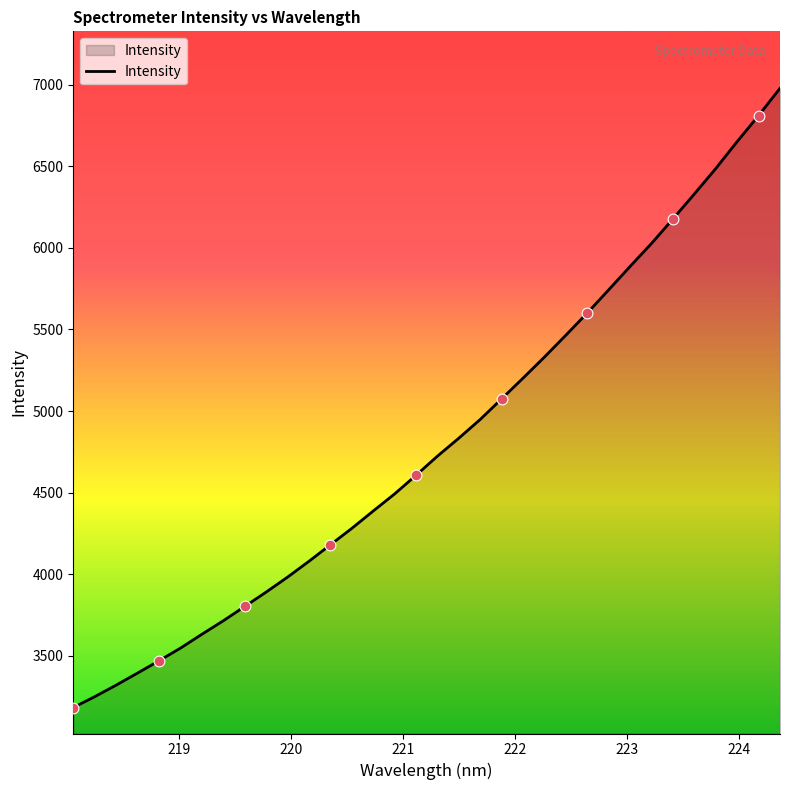

What is the greatest value displayed?

6978.1